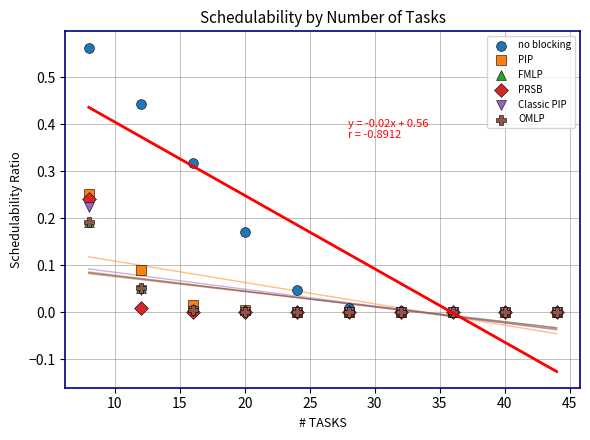

Which series has the widest spread of Y values?

no blocking